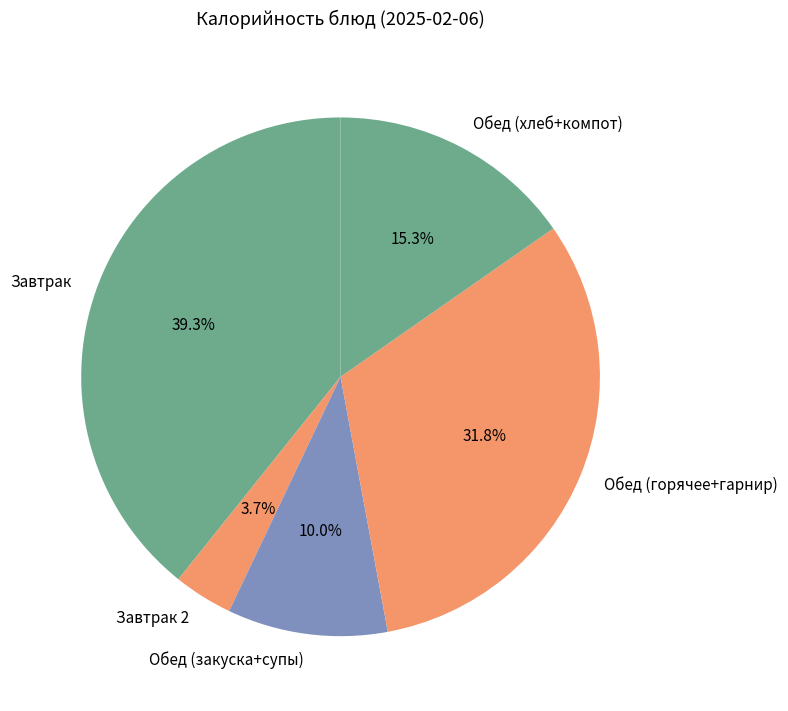

What is the ratio of the value at Обед (закуска+супы) to the value at Обед (горячее+гарнир)?

0.3